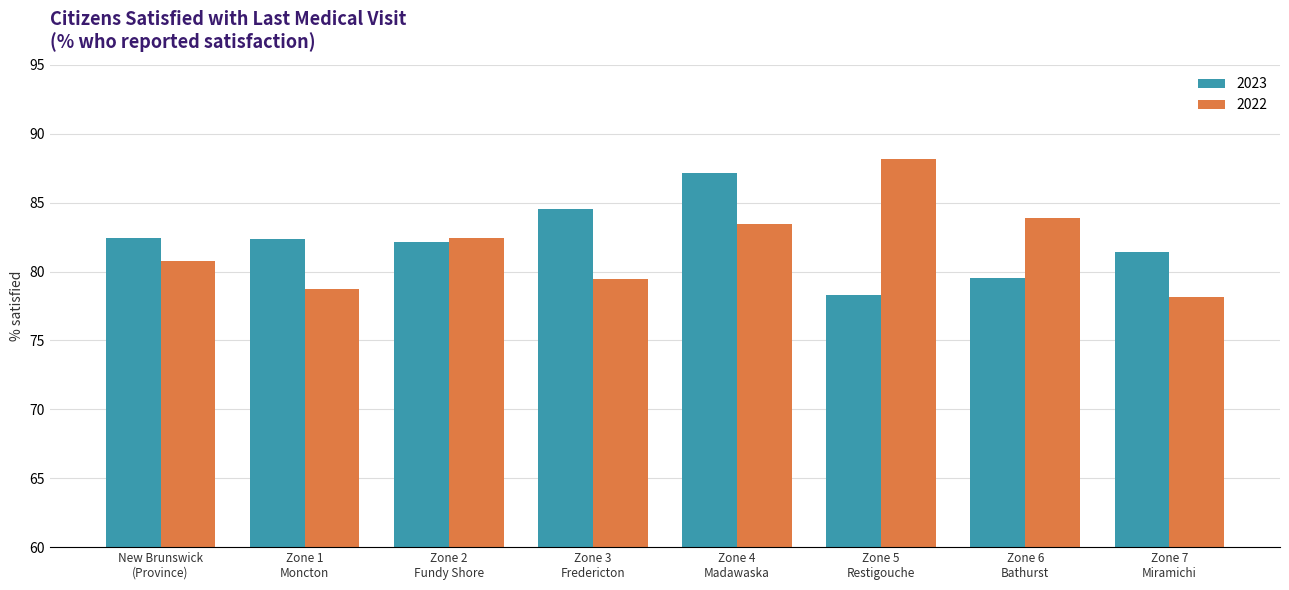

List the labels in order of 2022 value, smallest first.

Zone 7
Miramichi, Zone 1
Moncton, Zone 3
Fredericton, New Brunswick
(Province), Zone 2
Fundy Shore, Zone 4
Madawaska, Zone 6
Bathurst, Zone 5
Restigouche